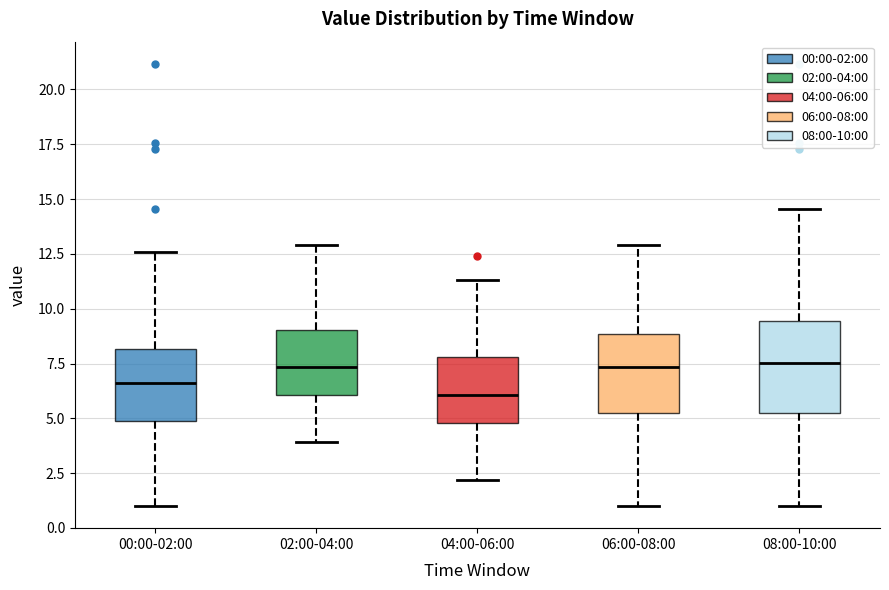

Which box has the lowest median line?

04:00-06:00